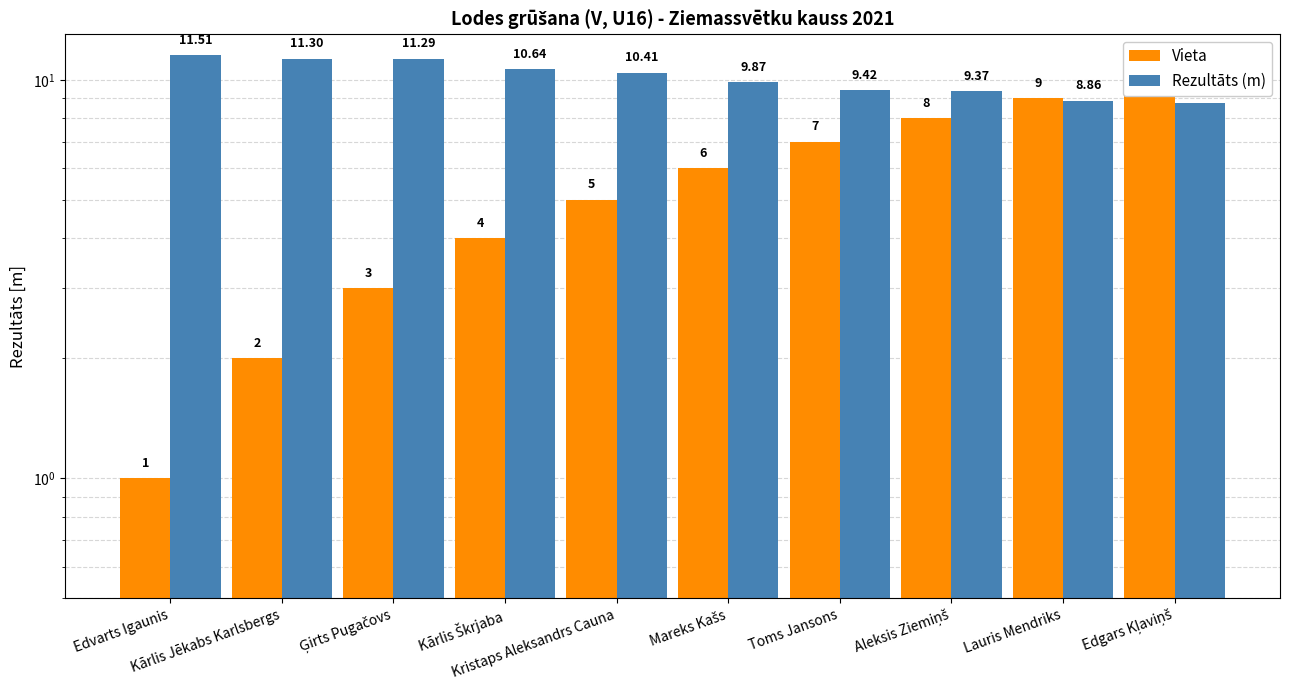

What is the value of the Vieta bar at the 8th from the left?

8.0